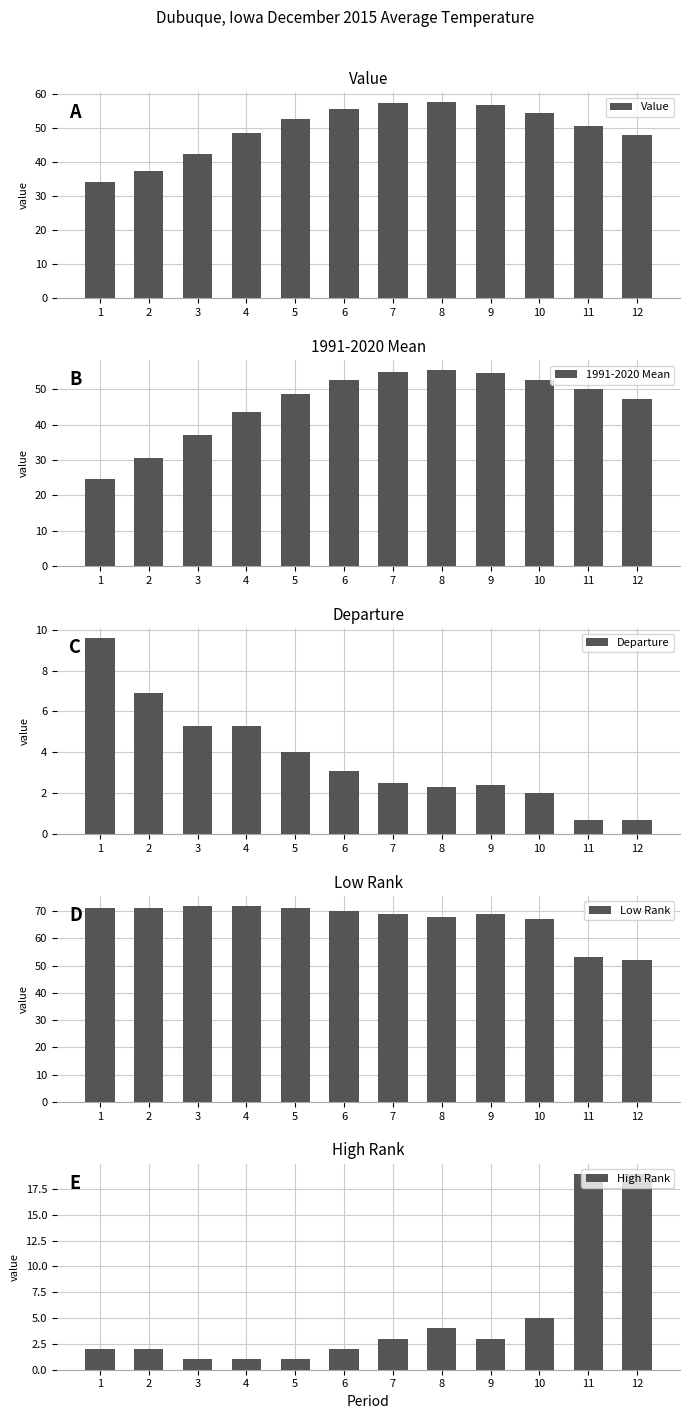

What is the difference between the maximum and minimum values in the High Rank series?

18